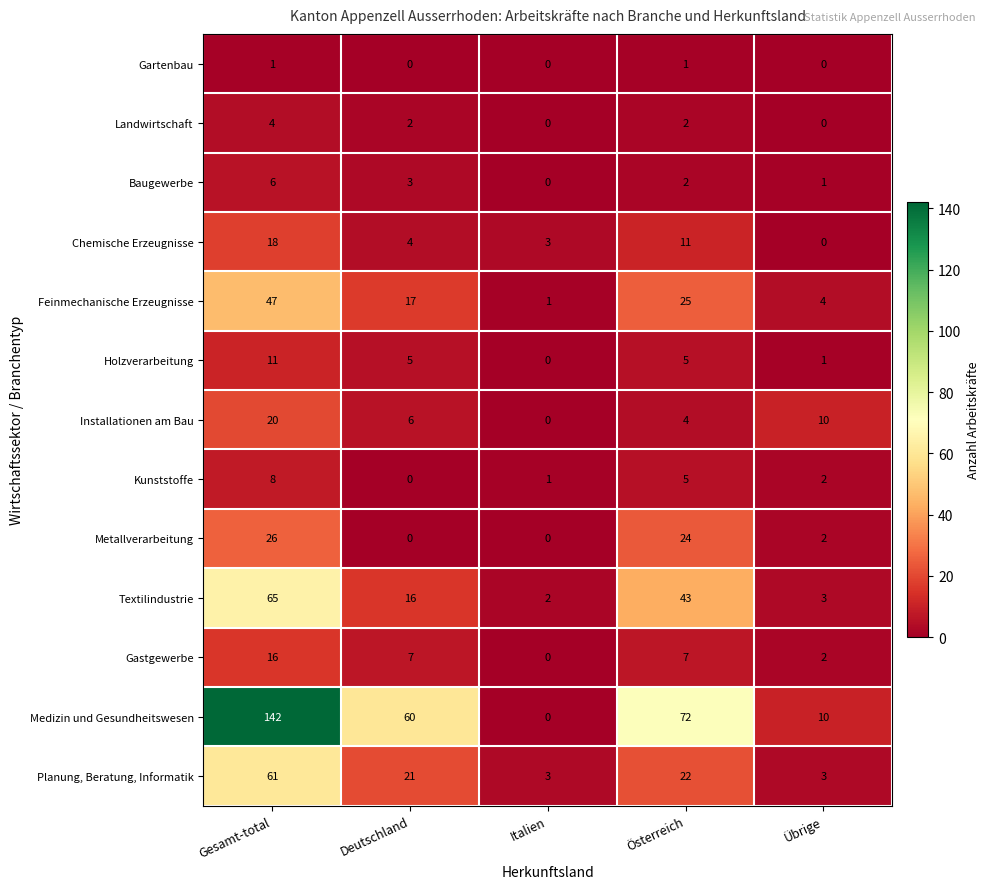

At Gesamt-total, list the series in order from smallest to largest.

Gartenbau, Landwirtschaft, Baugewerbe, Kunststoffe, Holzverarbeitung, Gastgewerbe, Chemische Erzeugnisse, Installationen am Bau, Metallverarbeitung, Feinmechanische Erzeugnisse, Planung, Beratung, Informatik, Textilindustrie, Medizin und Gesundheitswesen